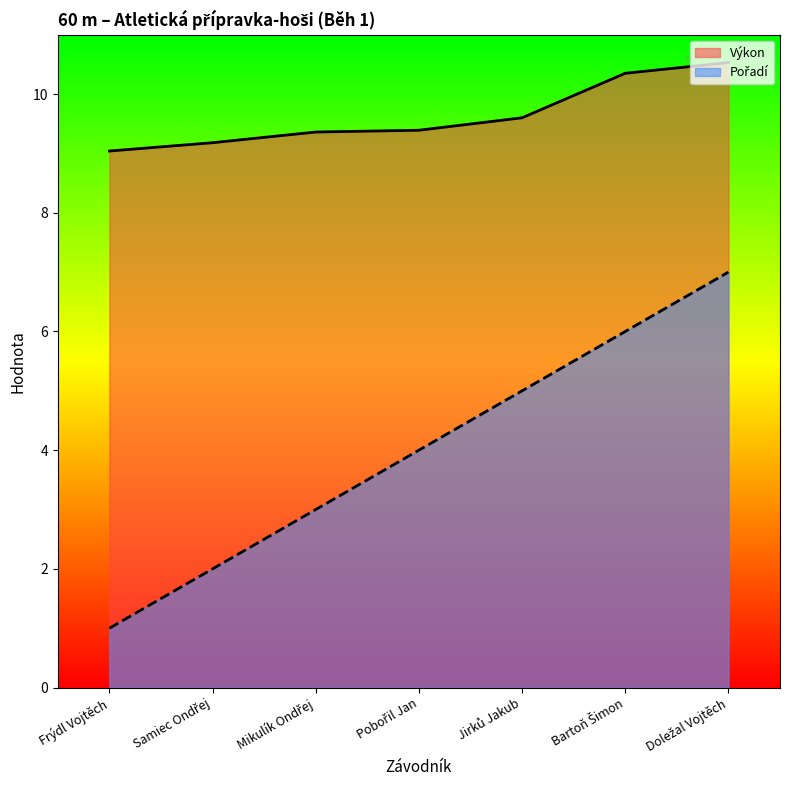

How many data points does each series have?

7